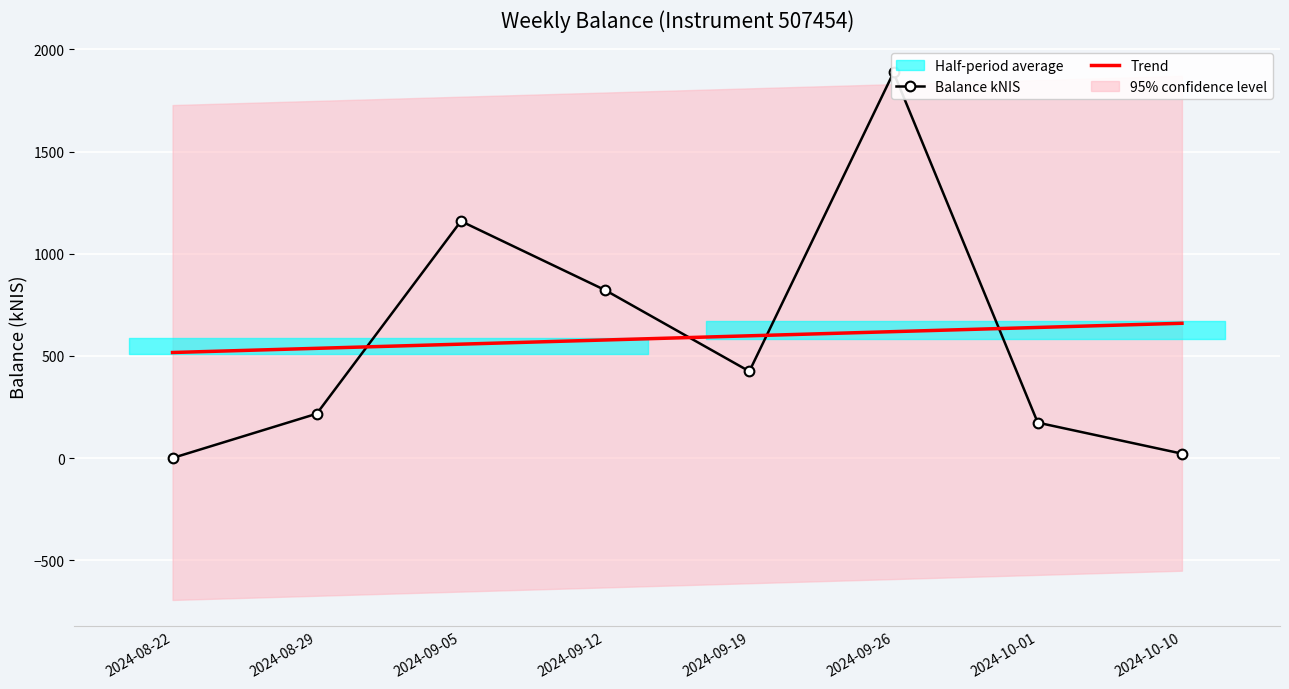

What position from the right is 2024-10-01?

2